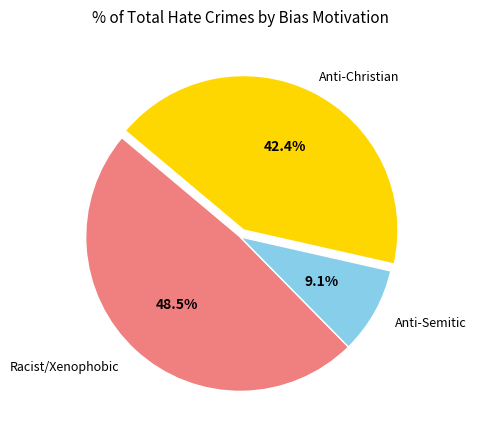

Is there any slice that represents more than half of the pie?

No